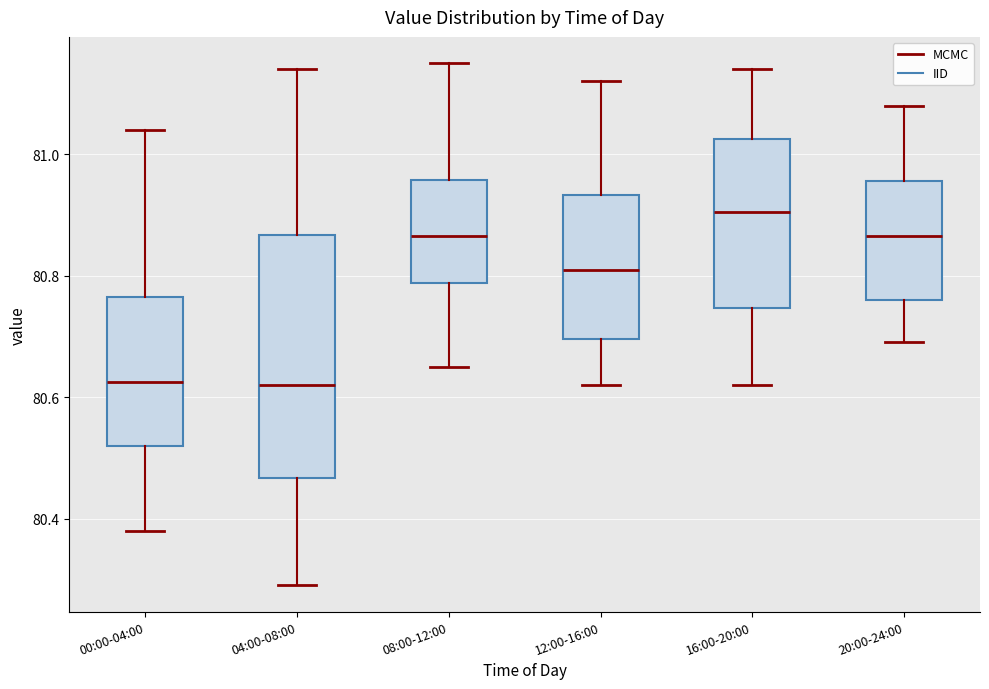

Reading left to right, read every box against the y-axis: the position of its median line, the range the box covers, and the ends of its whiskers. The values are not printed on the chart, so give them approximately, as read against the axis.

00:00-04:00: median 80.62, box 80.52 to 80.76, whiskers 80.38 to 81.04
04:00-08:00: median 80.62, box 80.46 to 80.86, whiskers 80.30 to 81.14
08:00-12:00: median 80.86, box 80.78 to 80.96, whiskers 80.66 to 81.16
12:00-16:00: median 80.82, box 80.70 to 80.94, whiskers 80.62 to 81.12
16:00-20:00: median 80.90, box 80.74 to 81.02, whiskers 80.62 to 81.14
20:00-24:00: median 80.86, box 80.76 to 80.96, whiskers 80.70 to 81.08